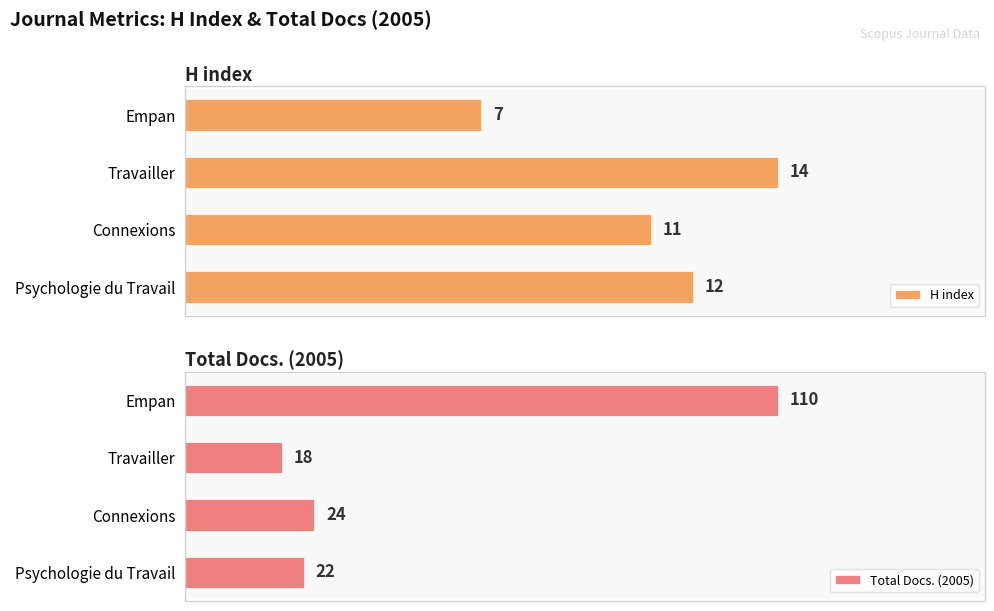

What are all the series names shown in the legend?

H index, Total Docs. (2005)